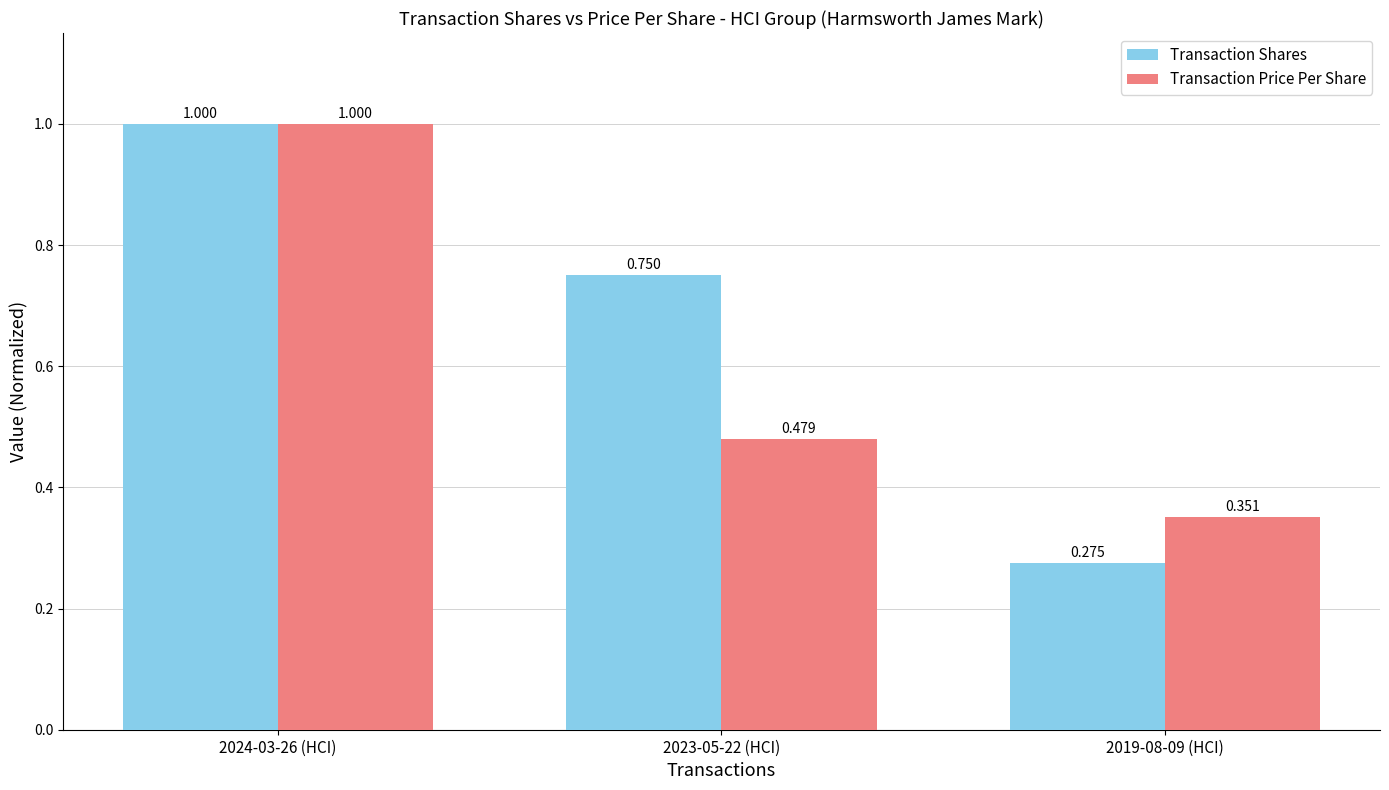

Is it true that Transaction Shares equals 1.5 at 2024-03-26 (HCI)?

False